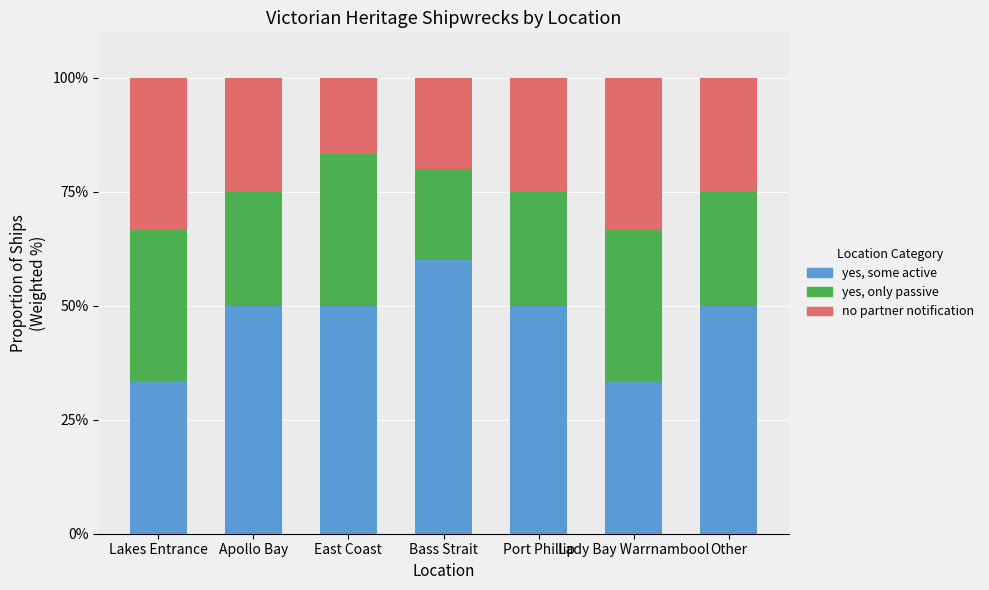

The value of yes, some active at Lakes Entrance is 33.3. True or false?

True